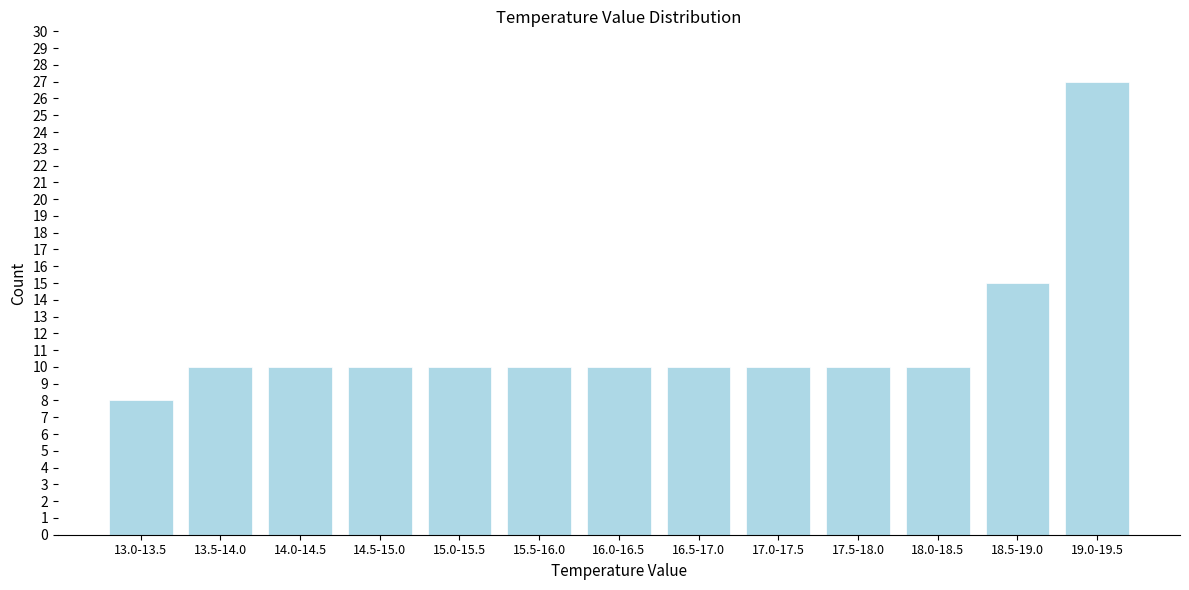

Reading left to right, list all the values displayed in this chart.

13.0-13.5=8	13.5-14.0=10	14.0-14.5=10	14.5-15.0=10	15.0-15.5=10	15.5-16.0=10	16.0-16.5=10	16.5-17.0=10	17.0-17.5=10	17.5-18.0=10	18.0-18.5=10	18.5-19.0=15	19.0-19.5=27